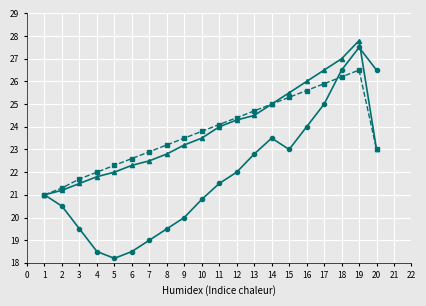

What is the difference between the highest and lowest values at 12?

2.4